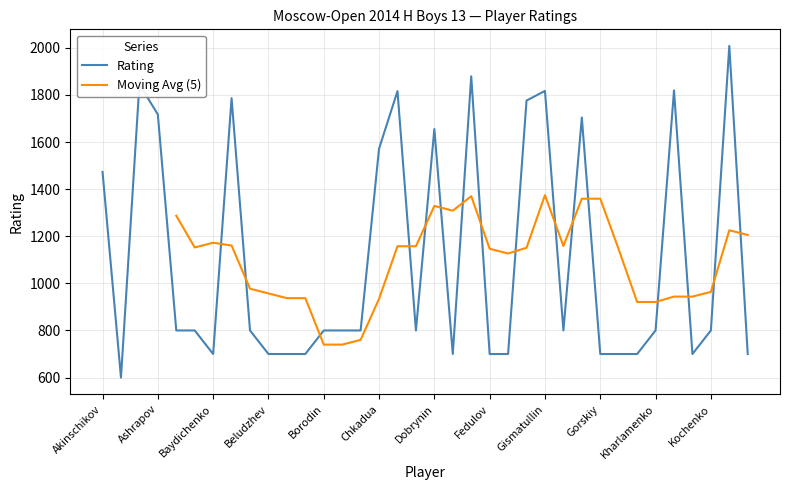

What is the difference between the maximum and second lowest values?

1308